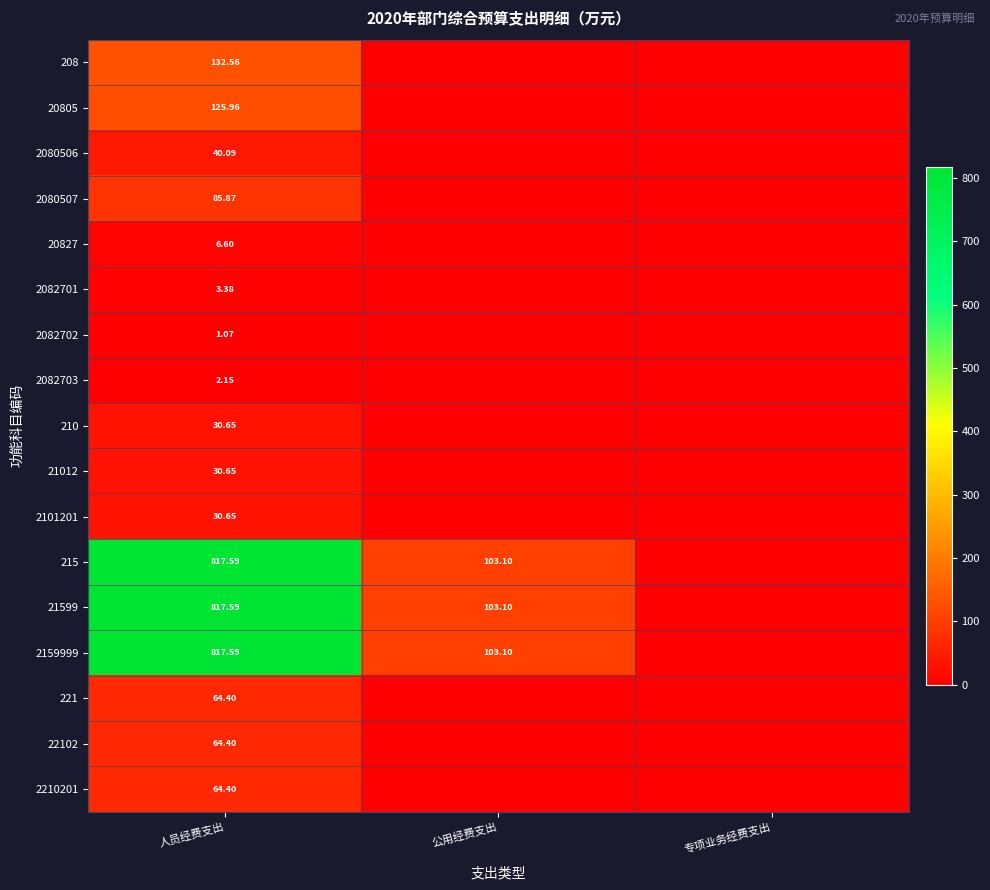

What is the sum of the 22102 values at 人员经费支出 and 专项业务经费支出?

64.4